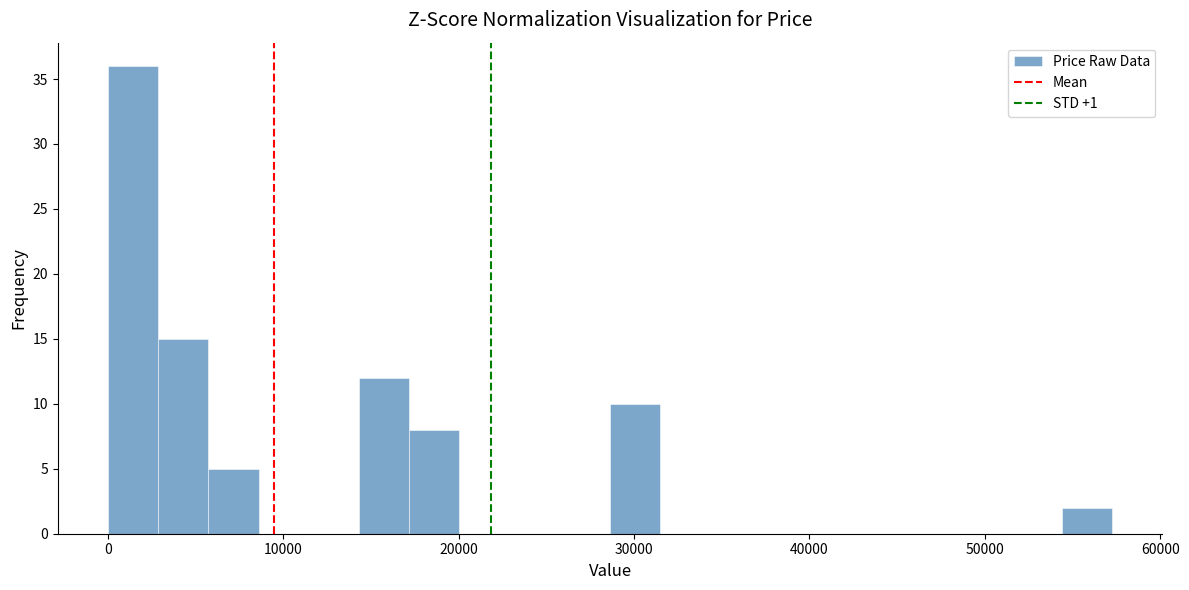

Around what value on the x-axis is the tallest bar? Give the approximate position of its centre, as read against the axis.

1000